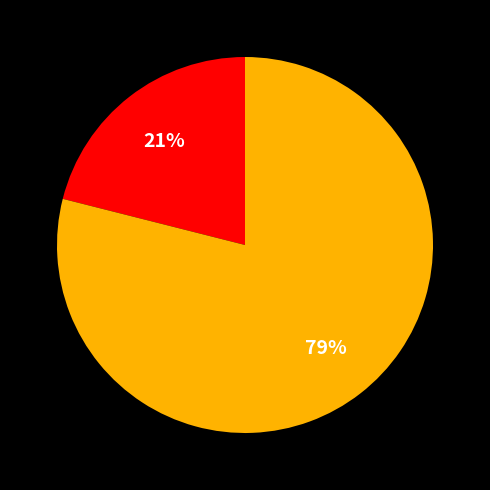

To the nearest percent, what is the average slice percentage?

50%